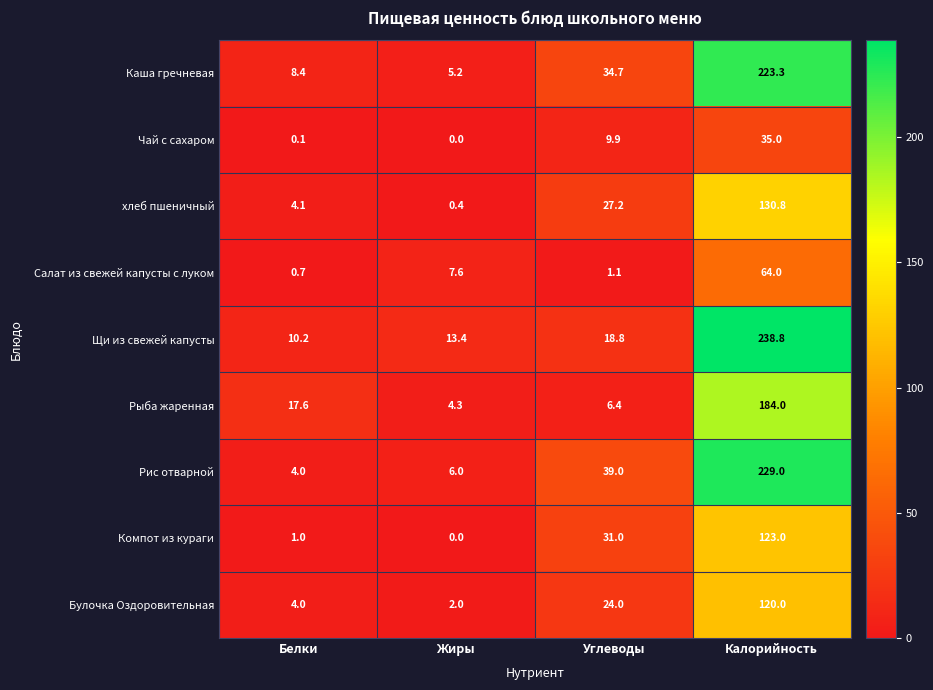

What is the approximate value of Чай с сахаром at Углеводы?

9.9